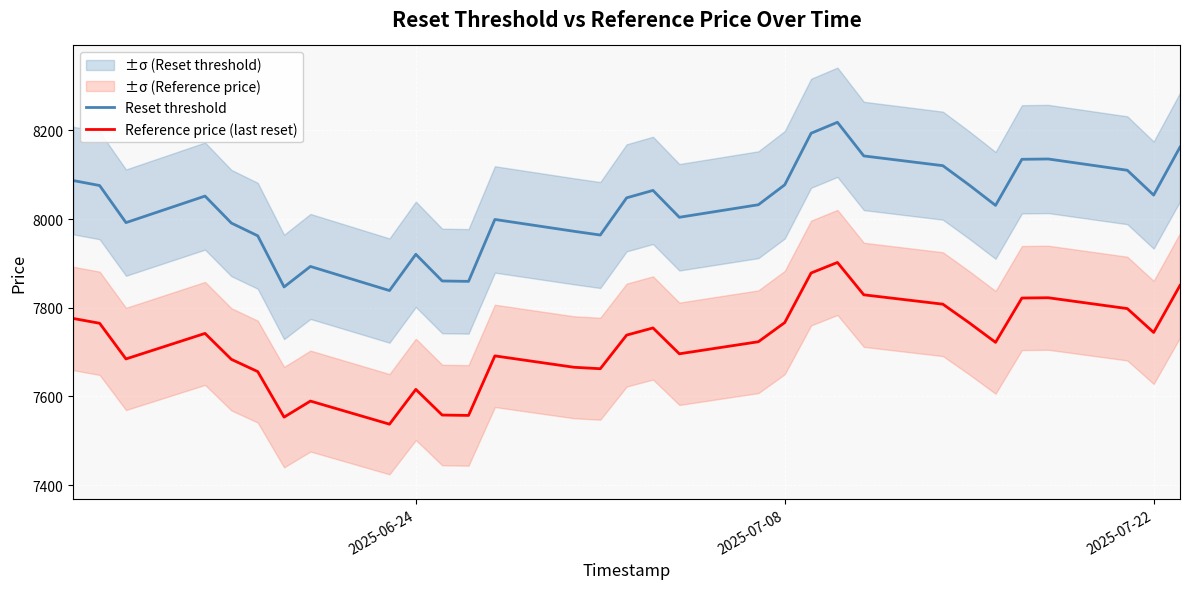

Which series has the largest total across all categories?

Reset threshold